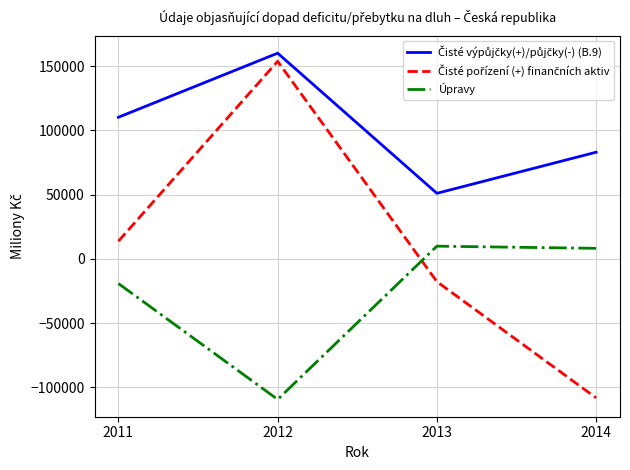

What is the smallest value displayed?

-109378